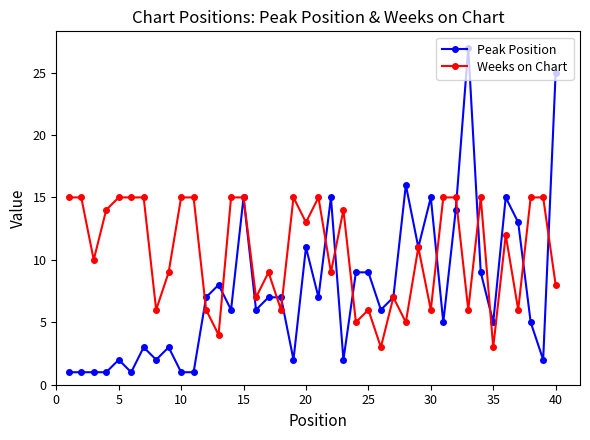

What is the lowest value of the Peak Position series?

1